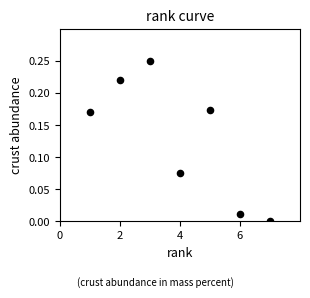

What is the range of X values (max minus min)?

6.0